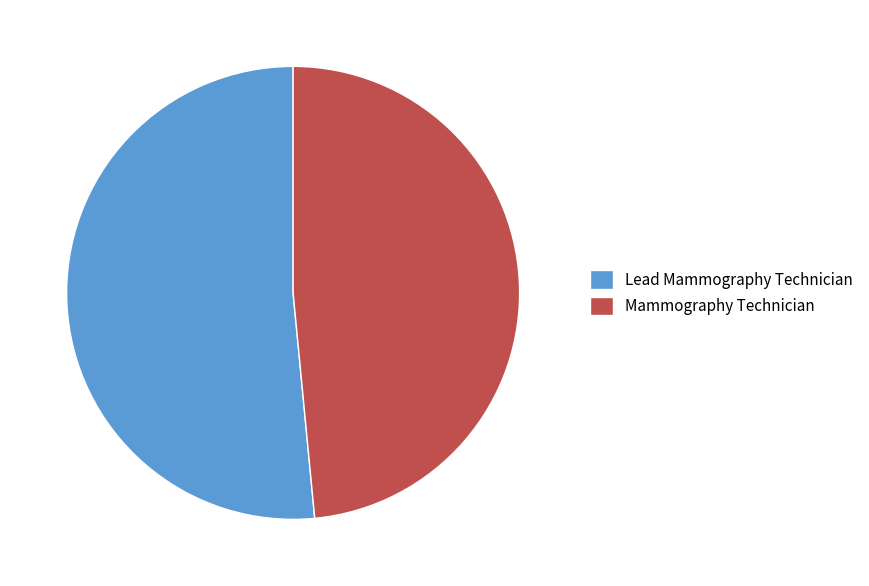

Combined, do Mammography Technician and Lead Mammography Technician account for over 50%?

Yes